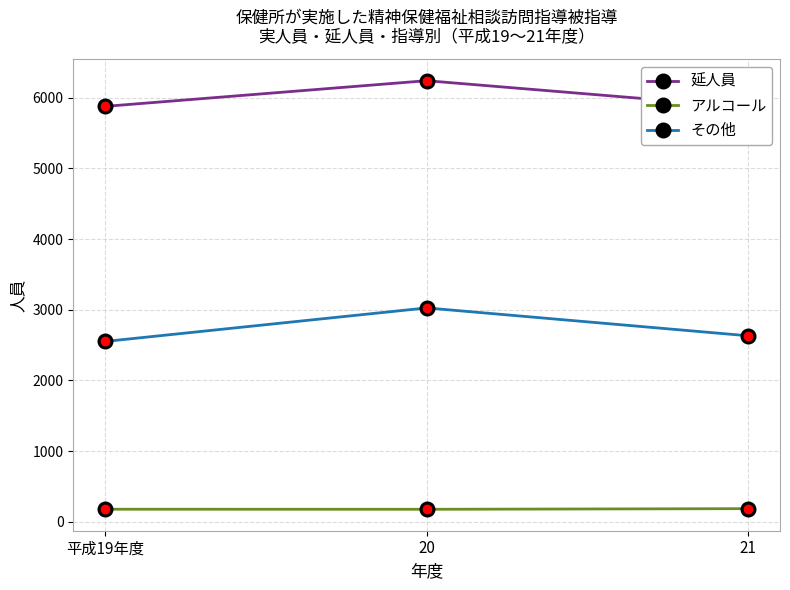

What is the total value across all series at 平成19年度?

8608